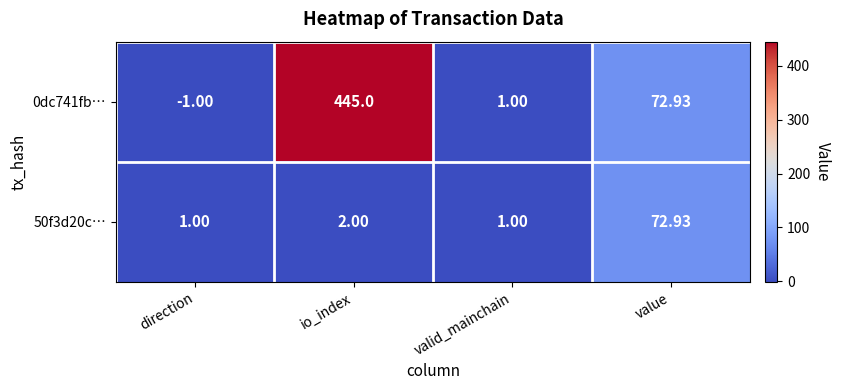

How many negative values does the 0dc741fb… series have?

1